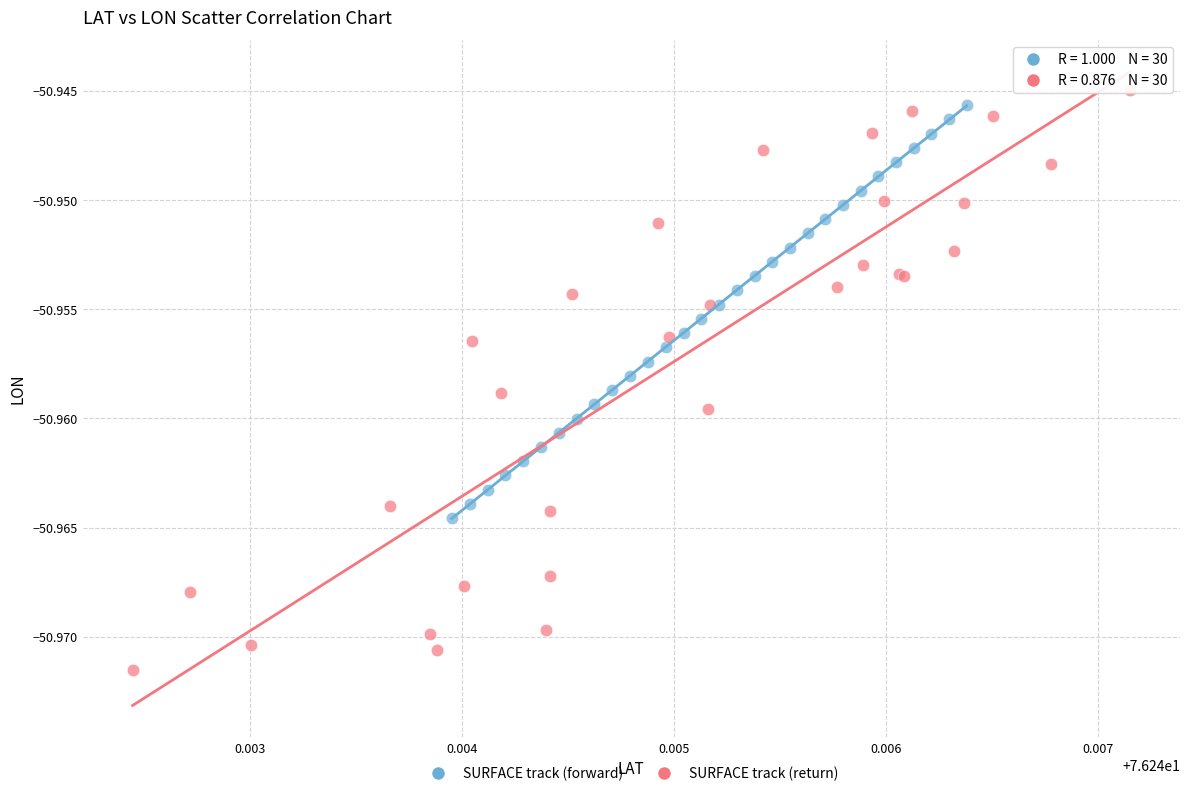

Which series contains the highest Y value?

SURFACE track (return)